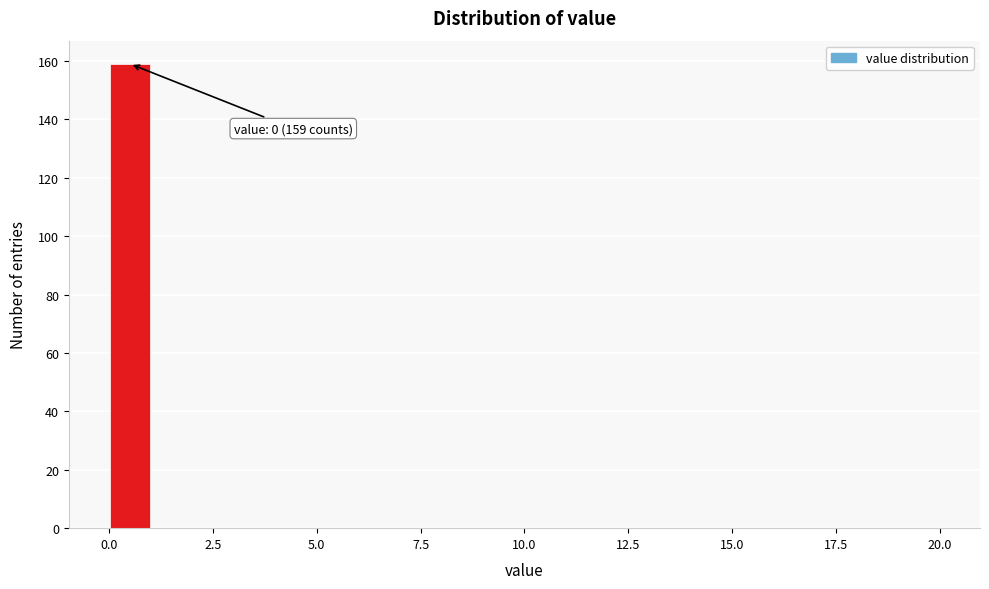

Read against the x-axis, roughly where is the centre of the tallest bar?

0.5